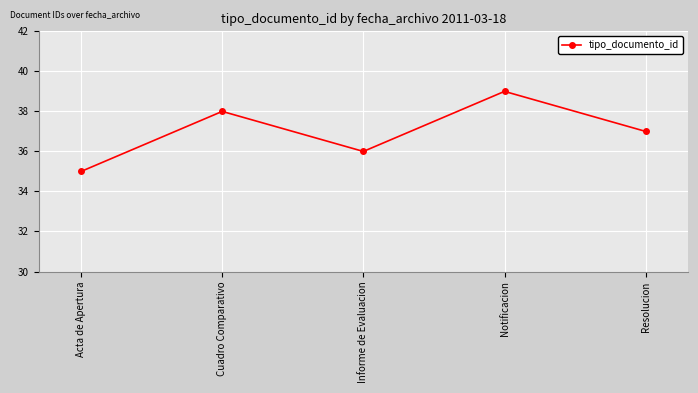

List the labels in order of value, largest first.

Notificacion, Cuadro Comparativo, Resolucion, Informe de Evaluacion, Acta de Apertura